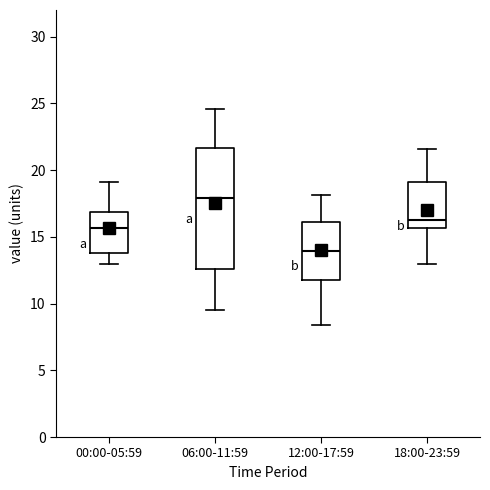

Where does the upper whisker of the box for 06:00-11:59 end on the y-axis? The values are not printed on the chart, so give them approximately, as read against the axis.

24.5